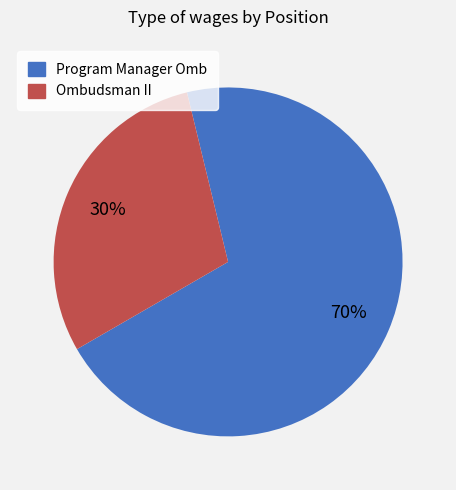

What is the smallest slice in the pie chart?

Ombudsman II